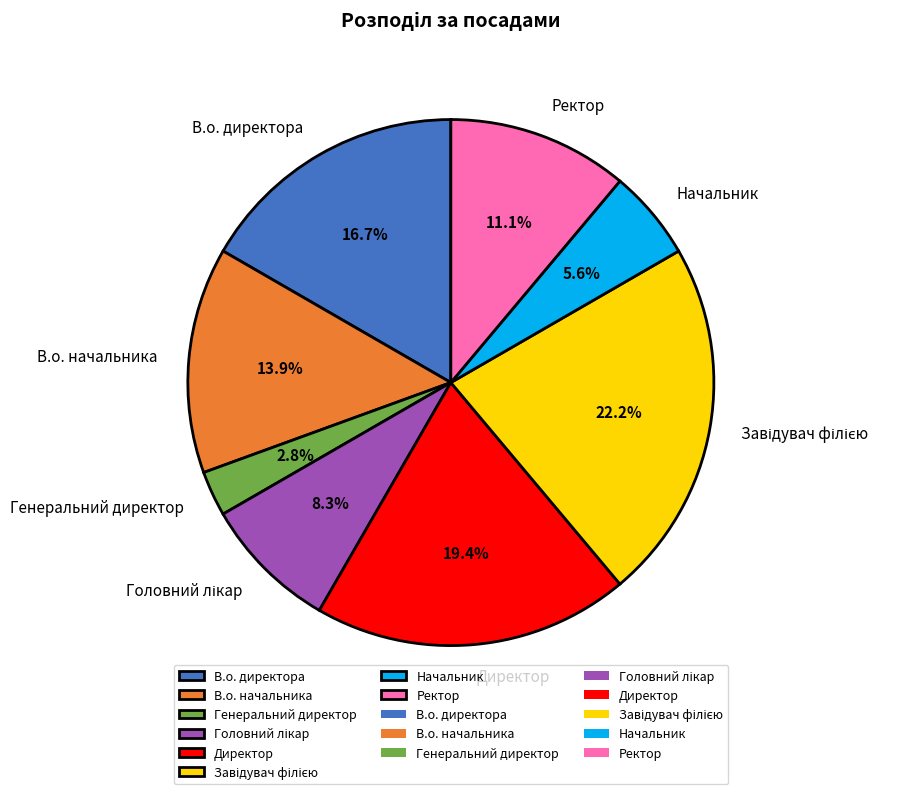

What portion of the pie excludes В.о. начальника?

86.1%